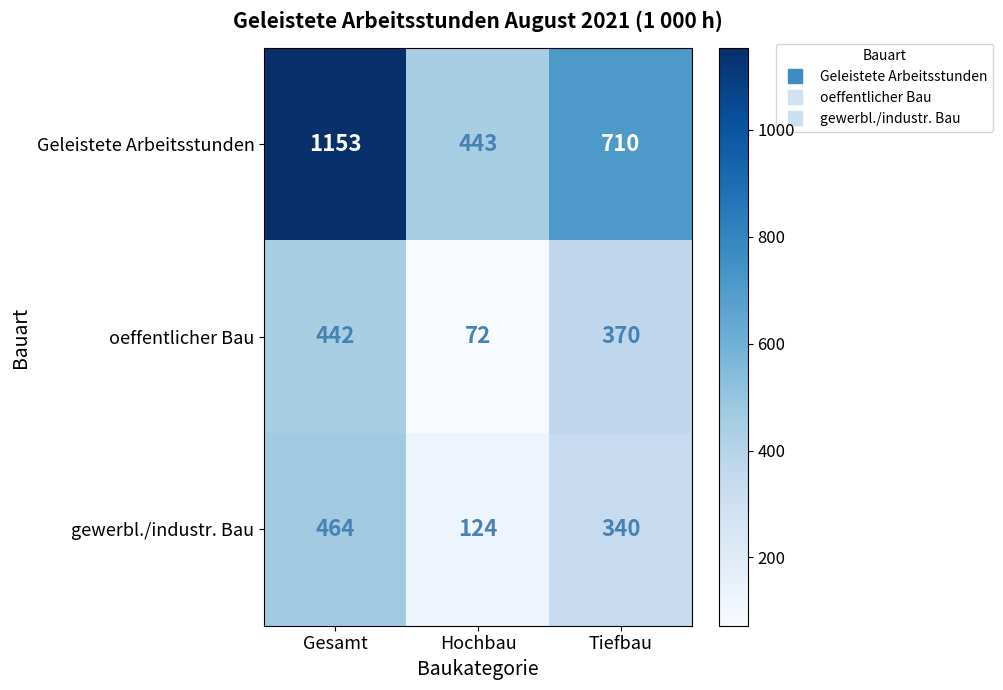

Reading left to right, transcribe all the data shown in this chart.

Geleistete Arbeitsstunden: Gesamt=1153	Hochbau=443	Tiefbau=710
oeffentlicher Bau: Gesamt=442	Hochbau=72	Tiefbau=370
gewerbl./industr. Bau: Gesamt=464	Hochbau=124	Tiefbau=340